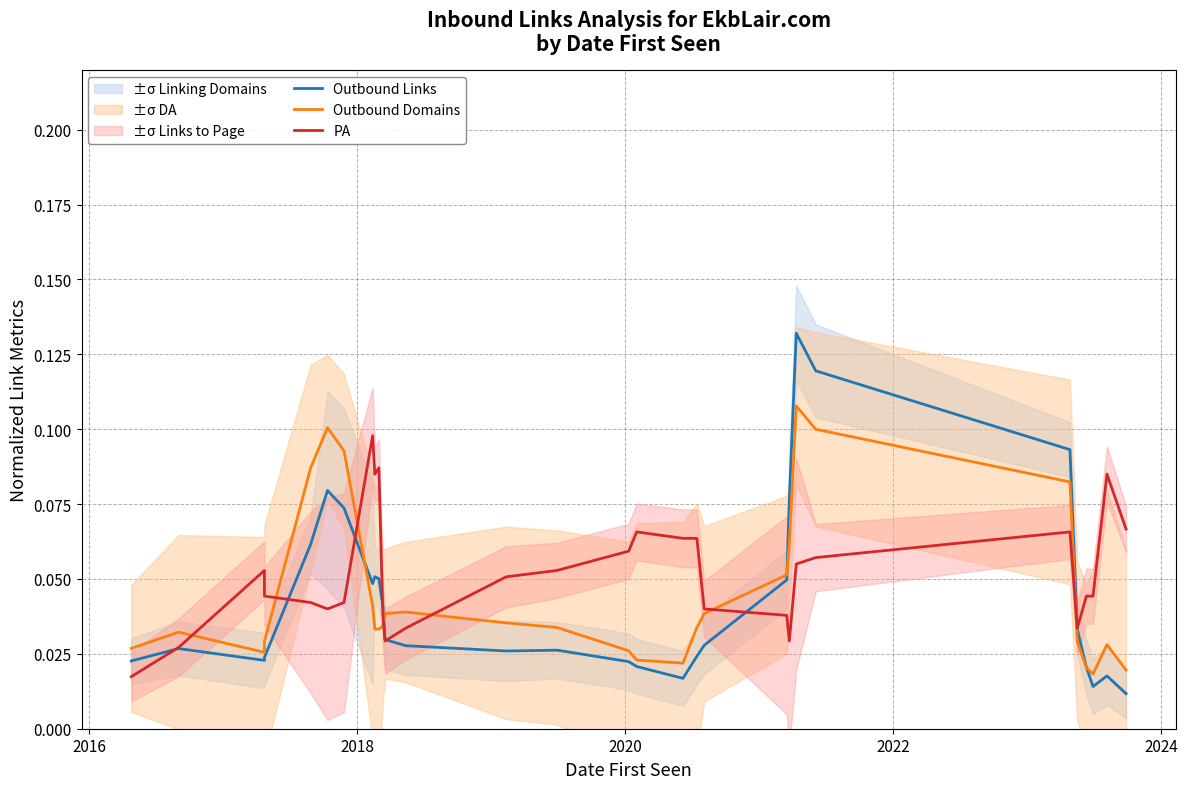

True or false: Outbound Links and Outbound Domains intersect in this chart.

True